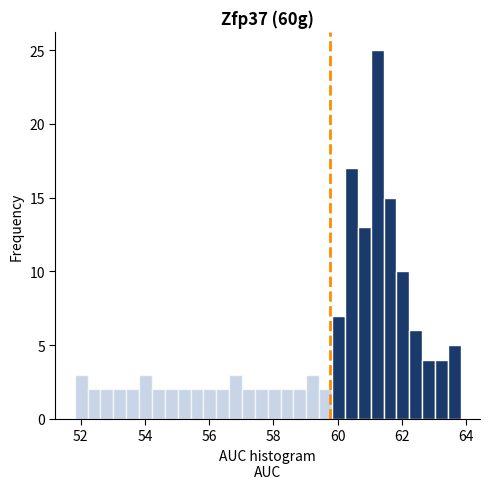

Read against the x-axis, roughly where is the centre of the tallest bar?

61.2